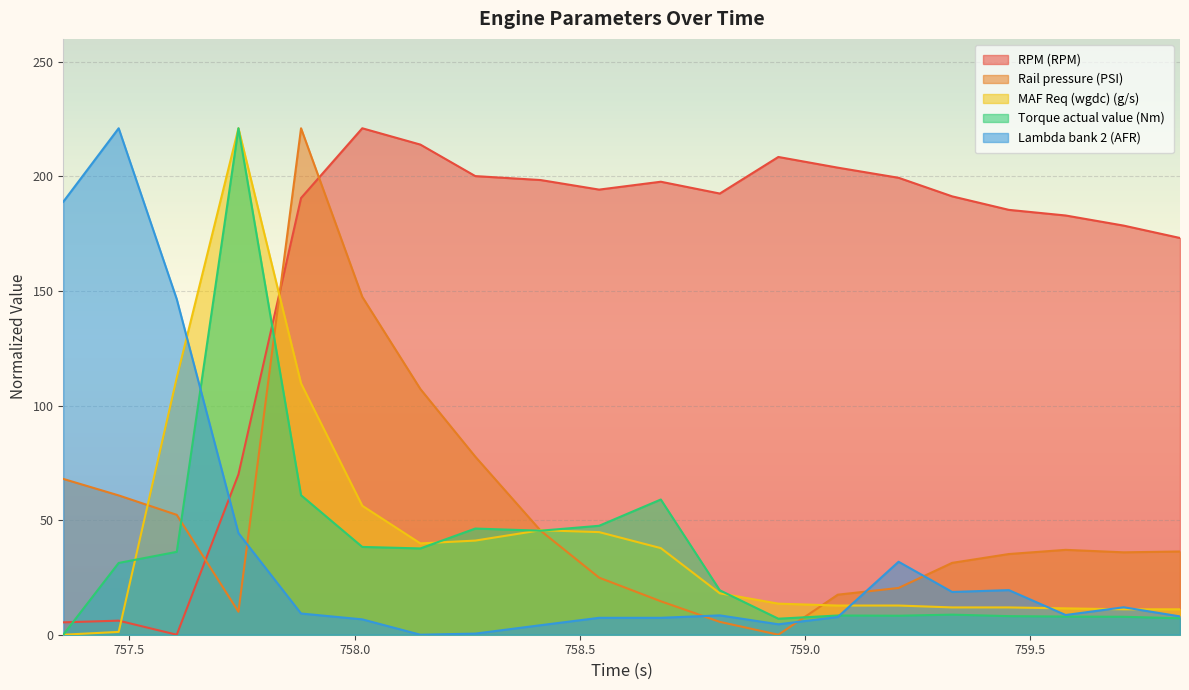

What is the label of the 11th point from the right?

758.543